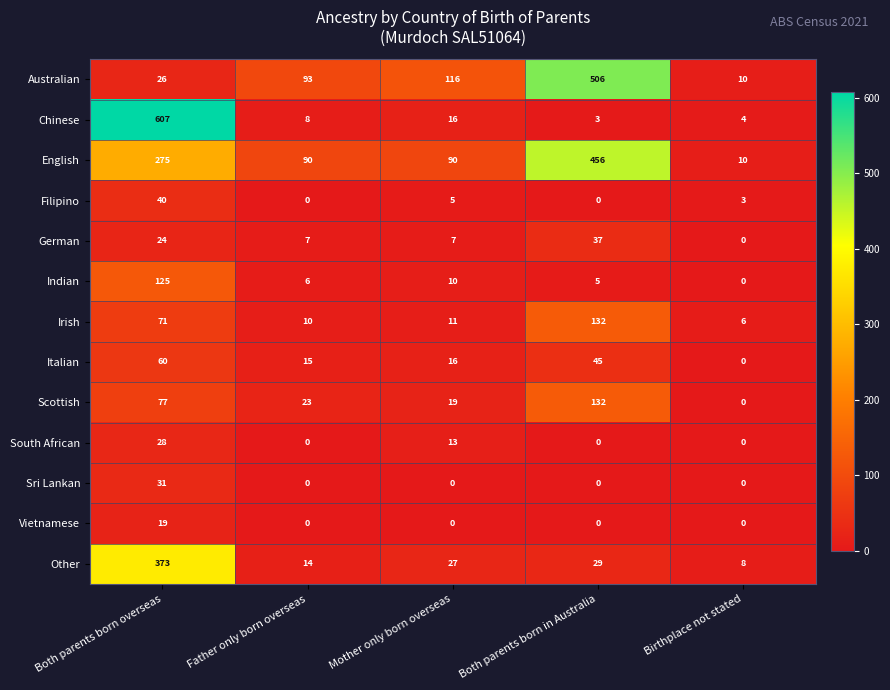

Which series has the largest total across all categories?

English